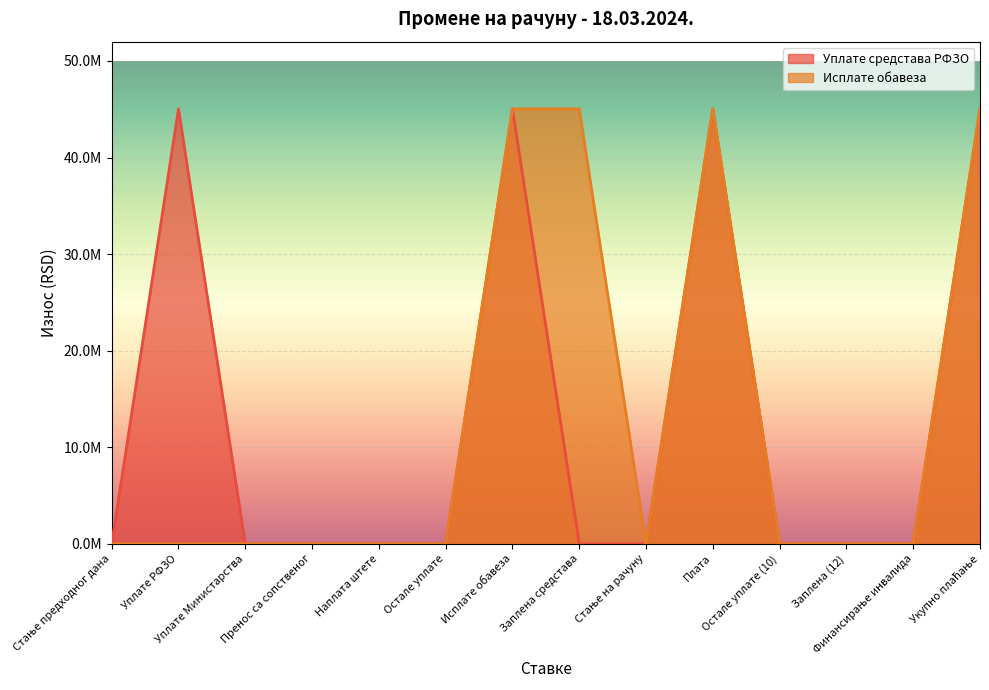

What are all the series names shown in the legend?

Уплате средстава РФЗО, Исплате обавеза